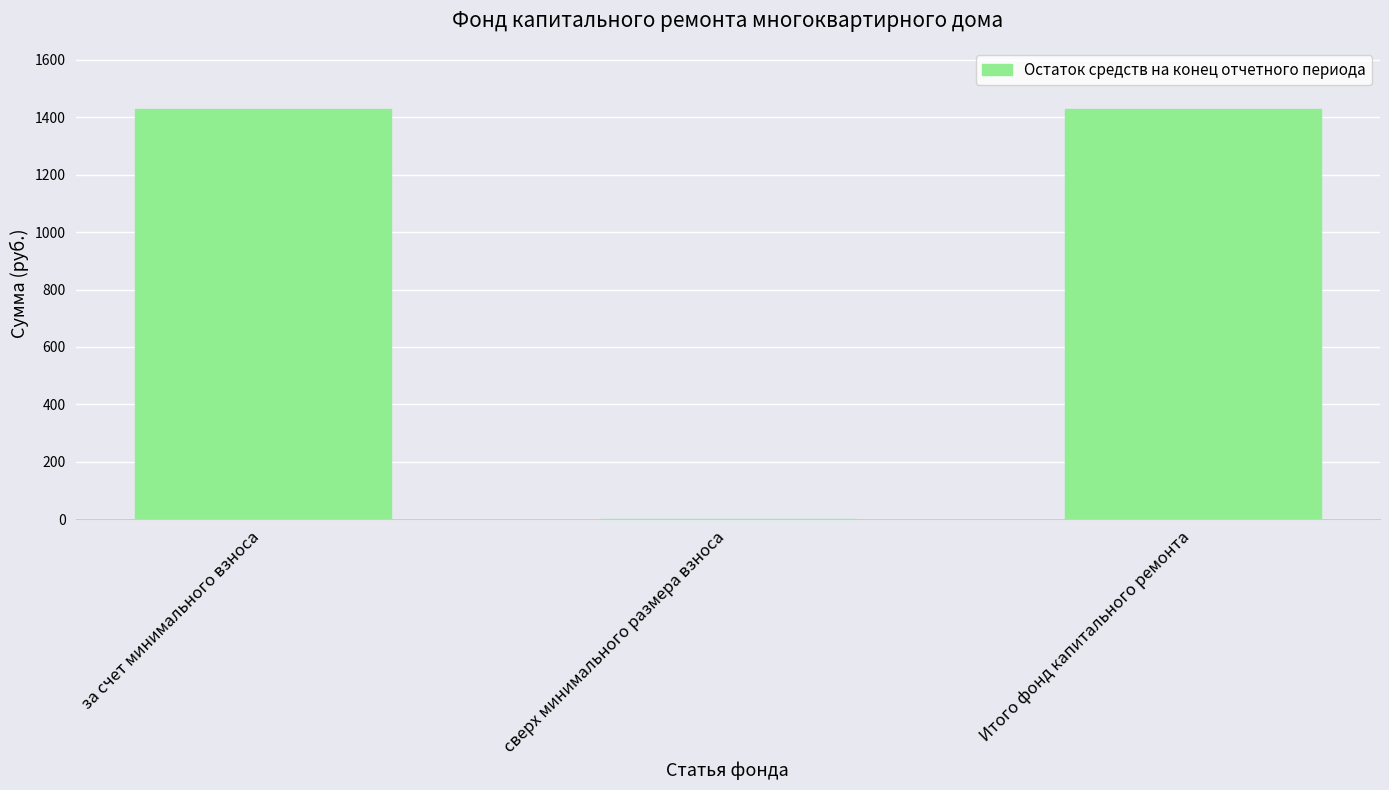

What is the maximum value shown in the chart?

1427.9